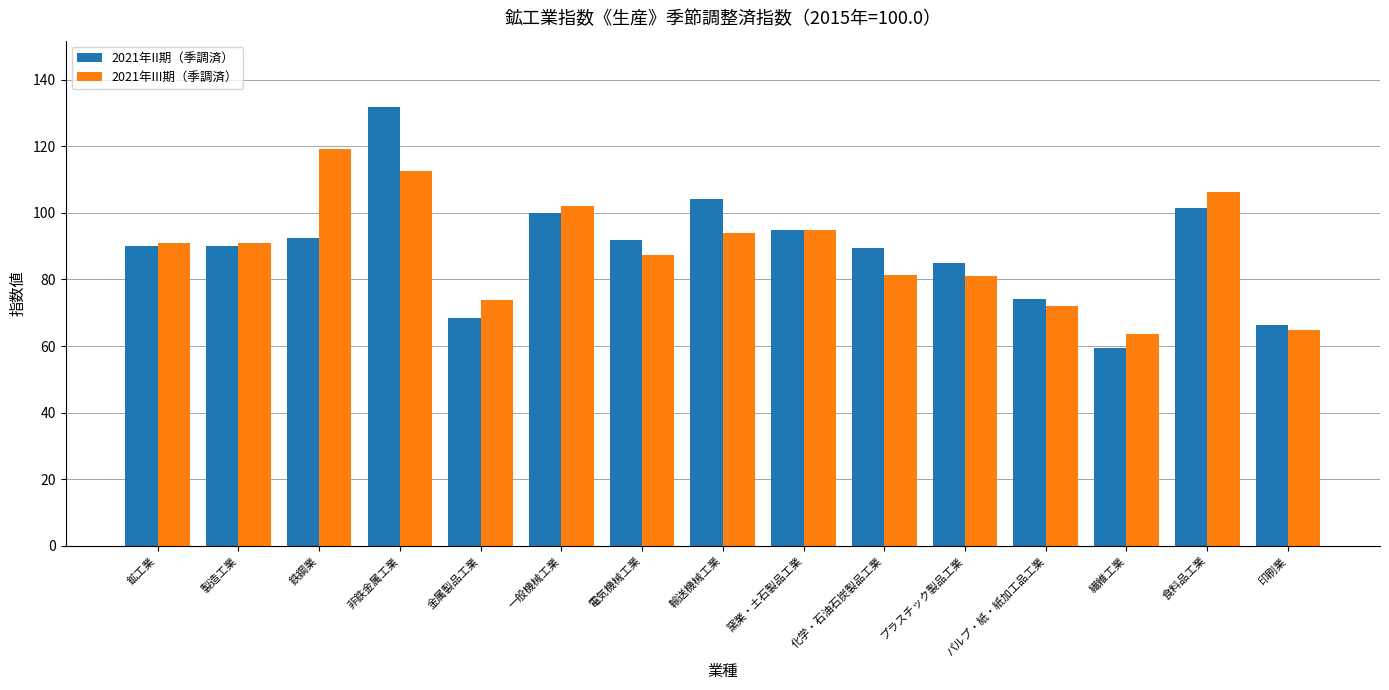

What is the spread (max minus min) of values at 鉄鋼業?

26.7